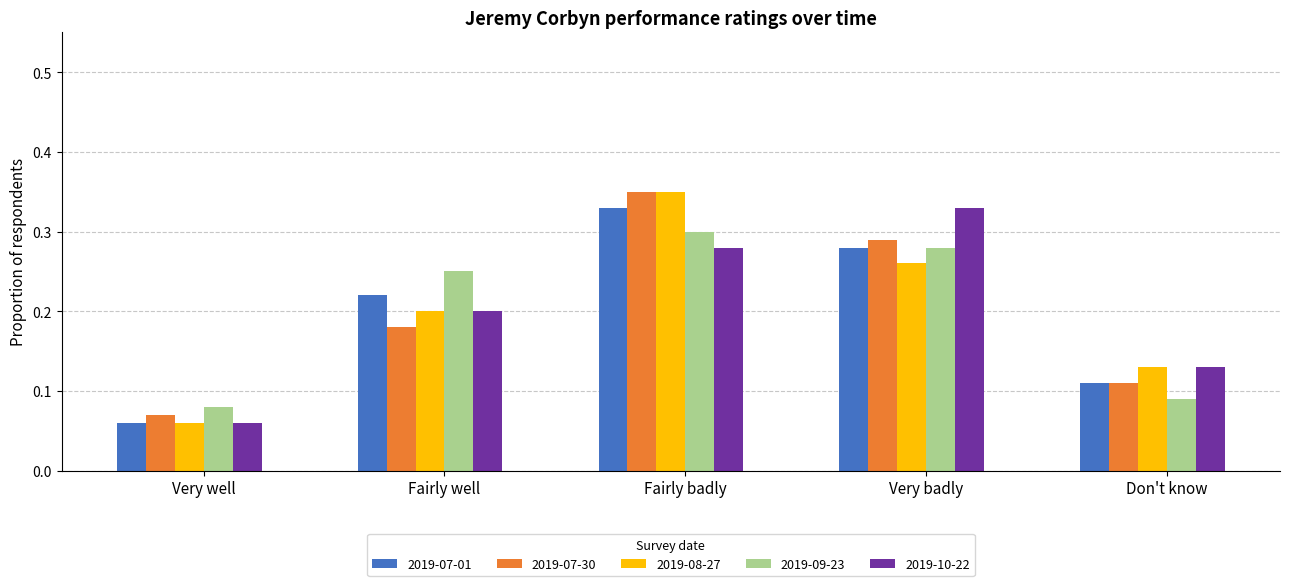

What is the sum of all 2019-07-01 values?

1.0